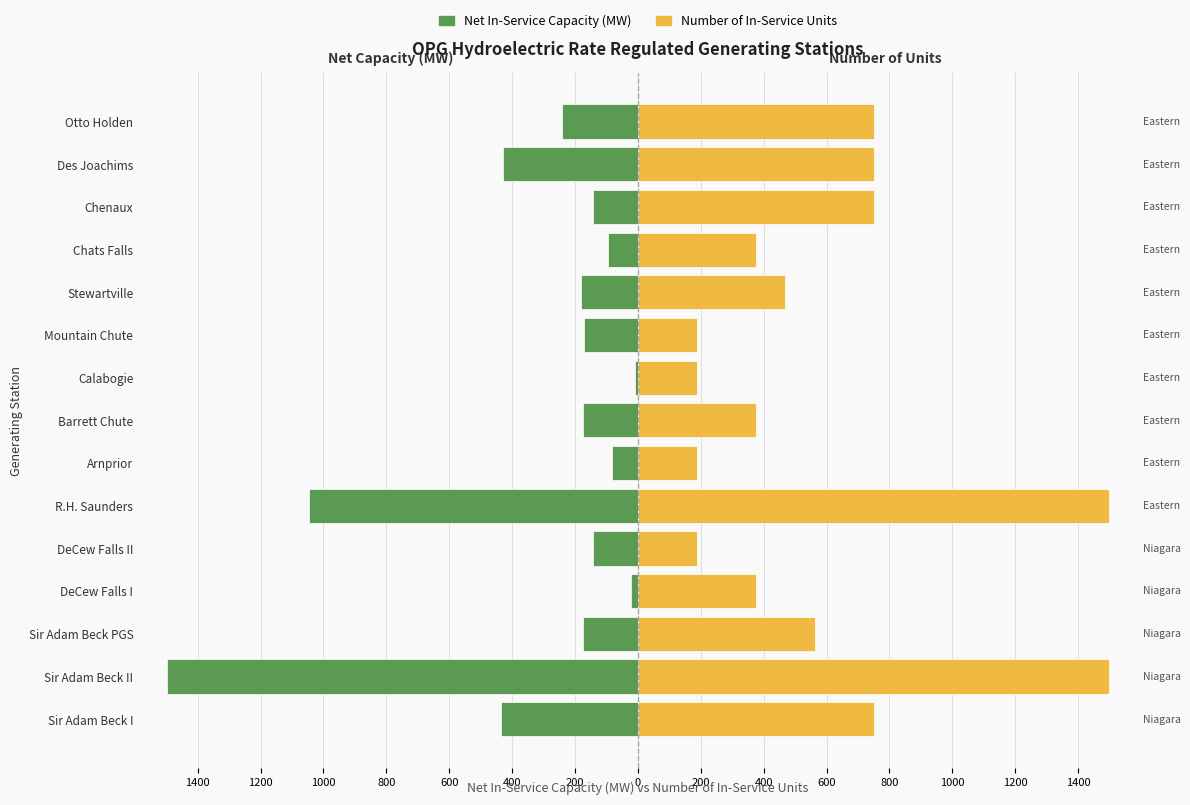

The value of Net In-Service Capacity (MW) at Mountain Chute is -271.6. True or false?

False